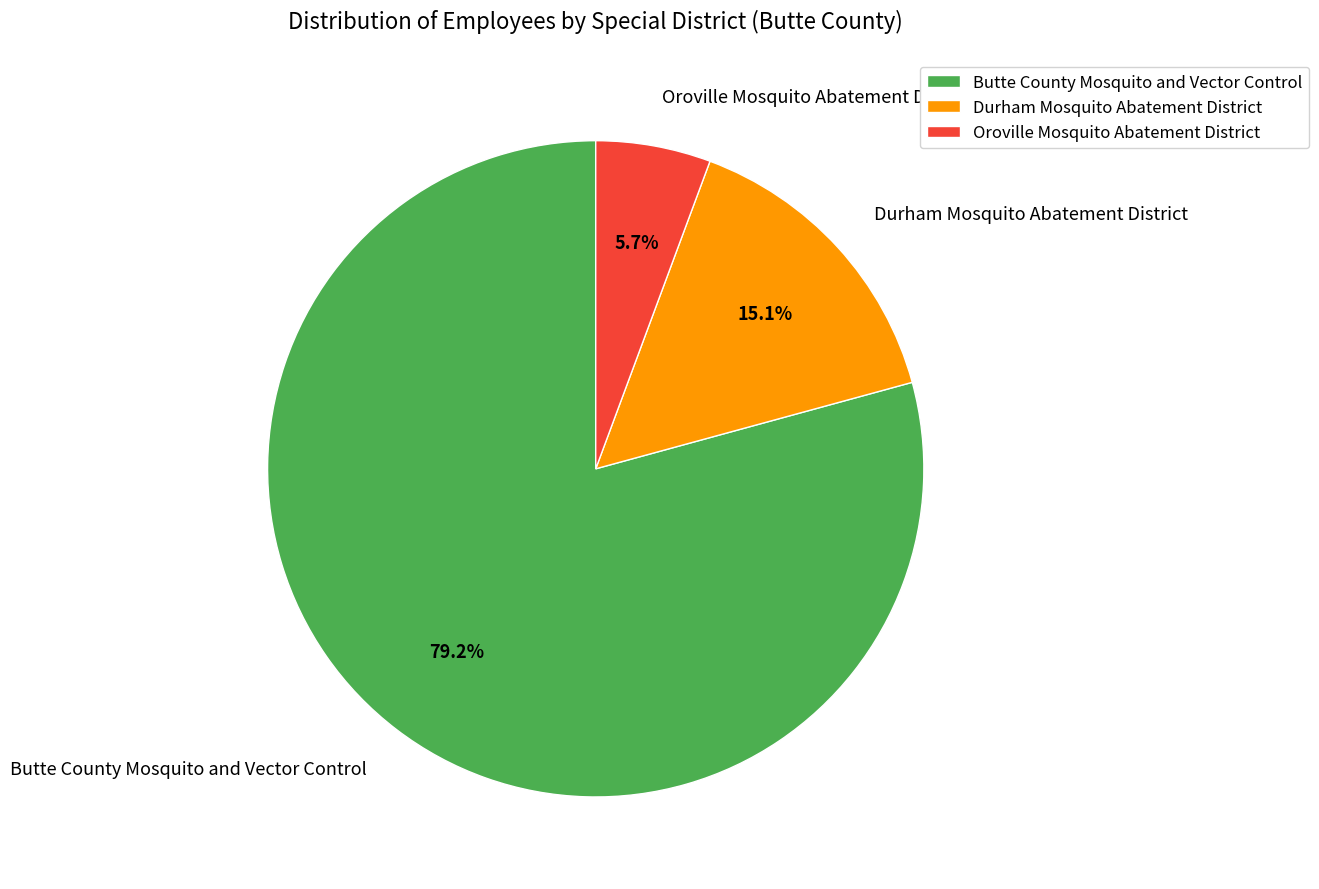

Does Oroville Mosquito Abatement District account for over 50% of the chart?

No